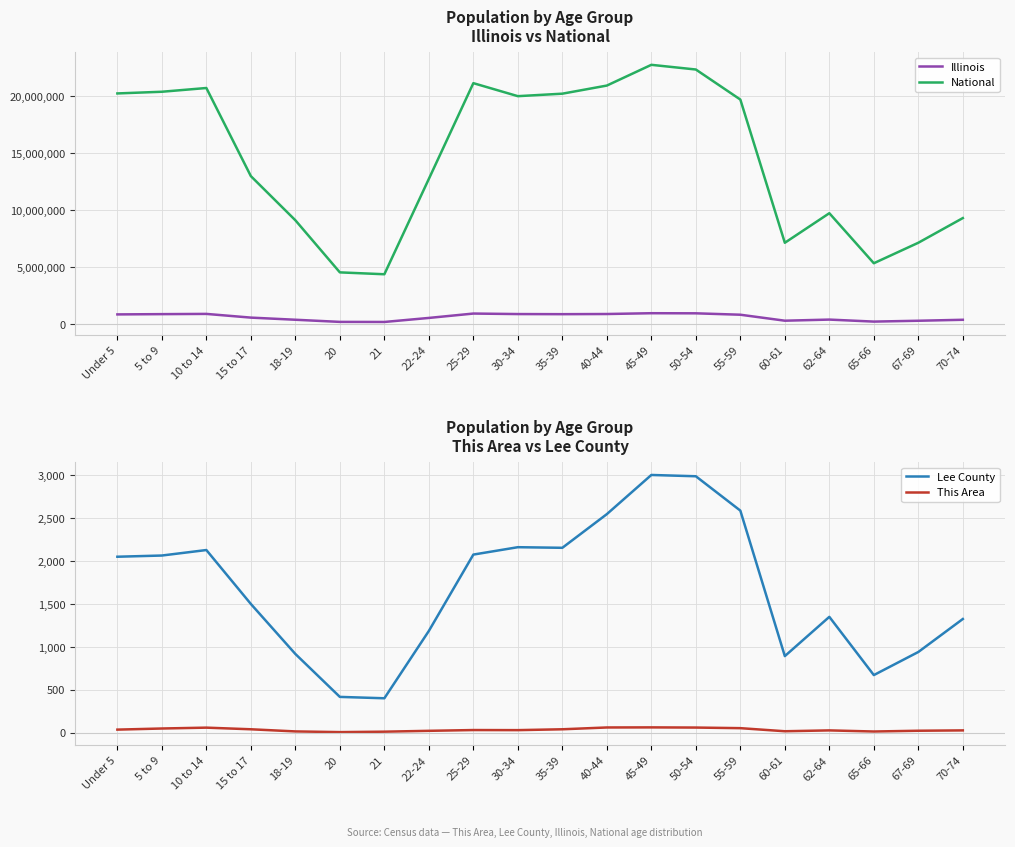

Which series has the largest range (max minus min)?

National